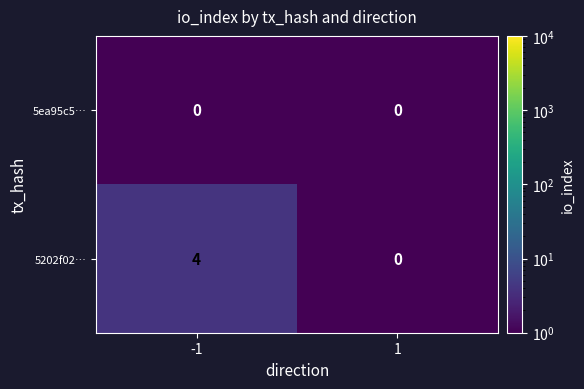

How many series are shown in this chart?

2